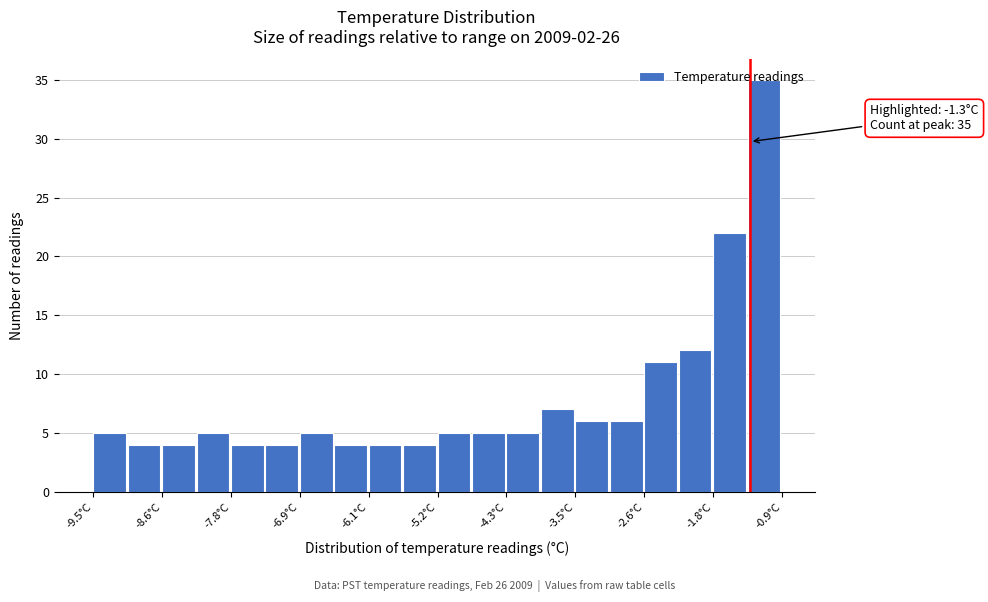

Which range on the x-axis has the tallest bar?

-1.33 to -0.90